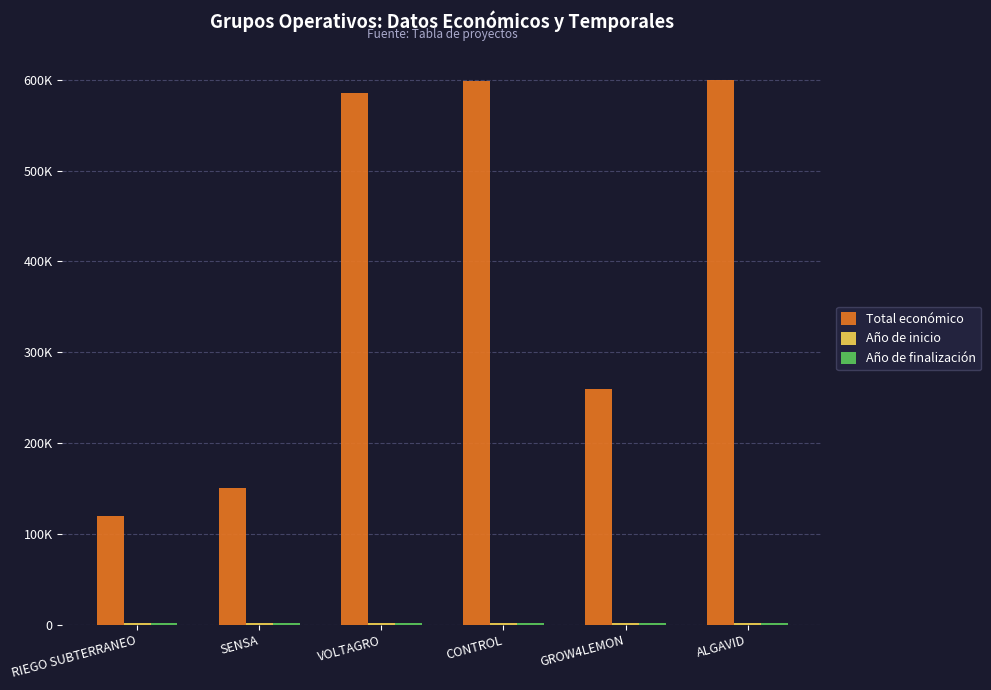

What is the value of the Total económico bar at the 2nd from the left?

150000